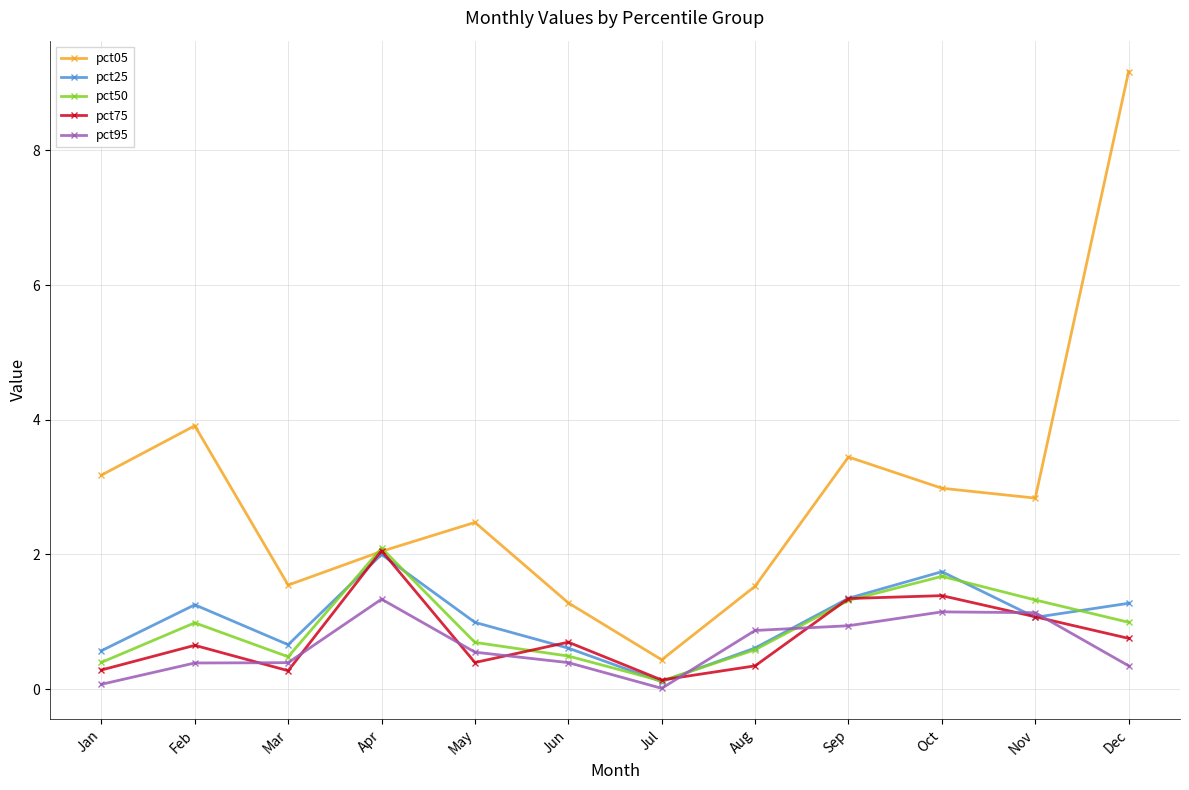

What is the value of the pct05 point at the 5th from the left?

2.5